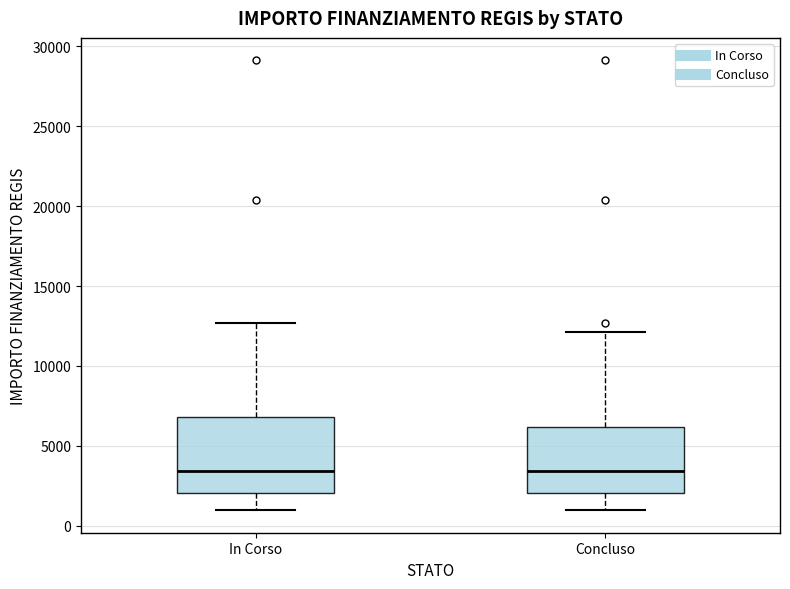

Reading left to right, read every box against the y-axis: the position of its median line, the range the box covers, and the ends of its whiskers. The values are not printed on the chart, so give them approximately, as read against the axis.

In Corso: median 3500, box 2000 to 7000, whiskers 1000 to 12500
Concluso: median 3500, box 2000 to 6000, whiskers 1000 to 12000